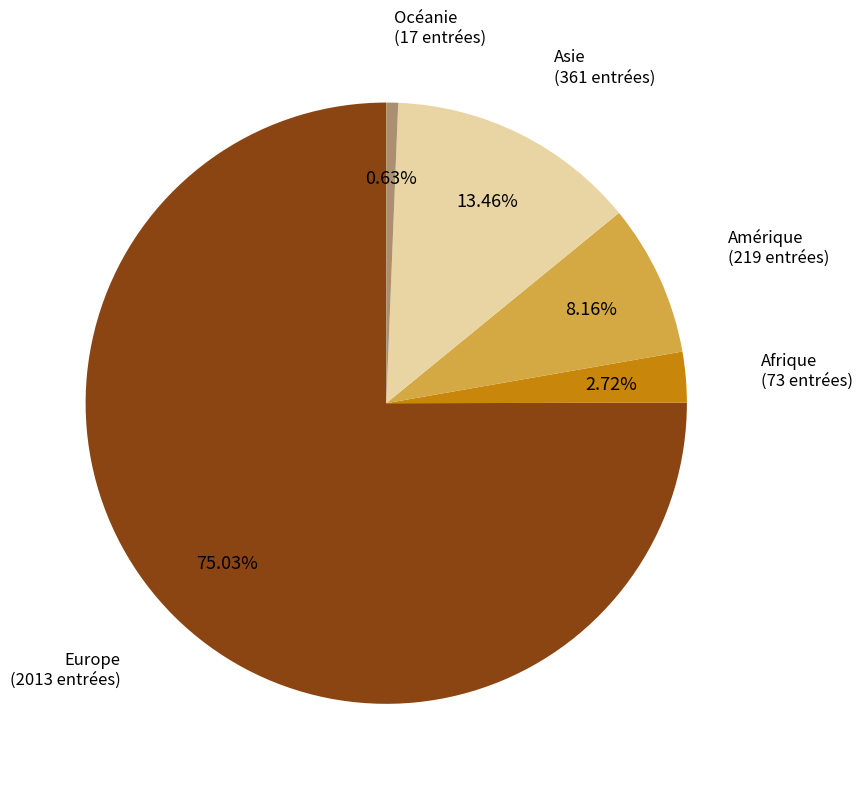

Is Europe the majority of the pie?

Yes